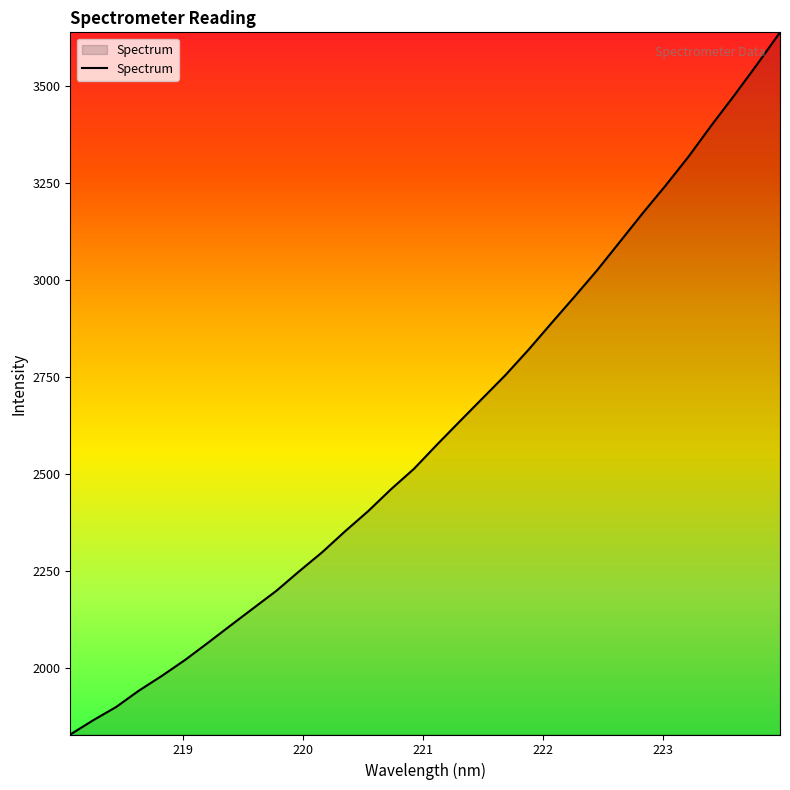

What is the difference between the maximum and minimum values?

1809.8